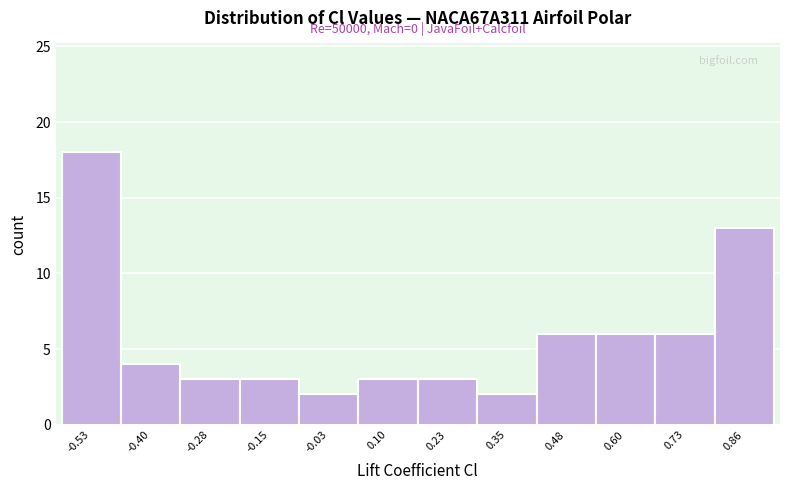

Which range on the x-axis has the tallest bar?

-0.60 to -0.46